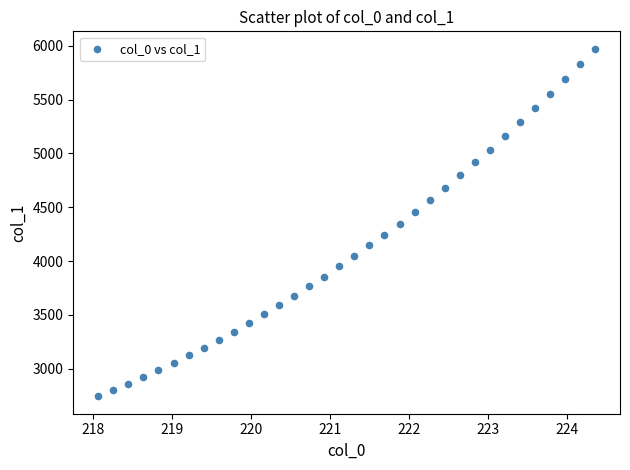

What is the range of X values (max minus min)?

6.3